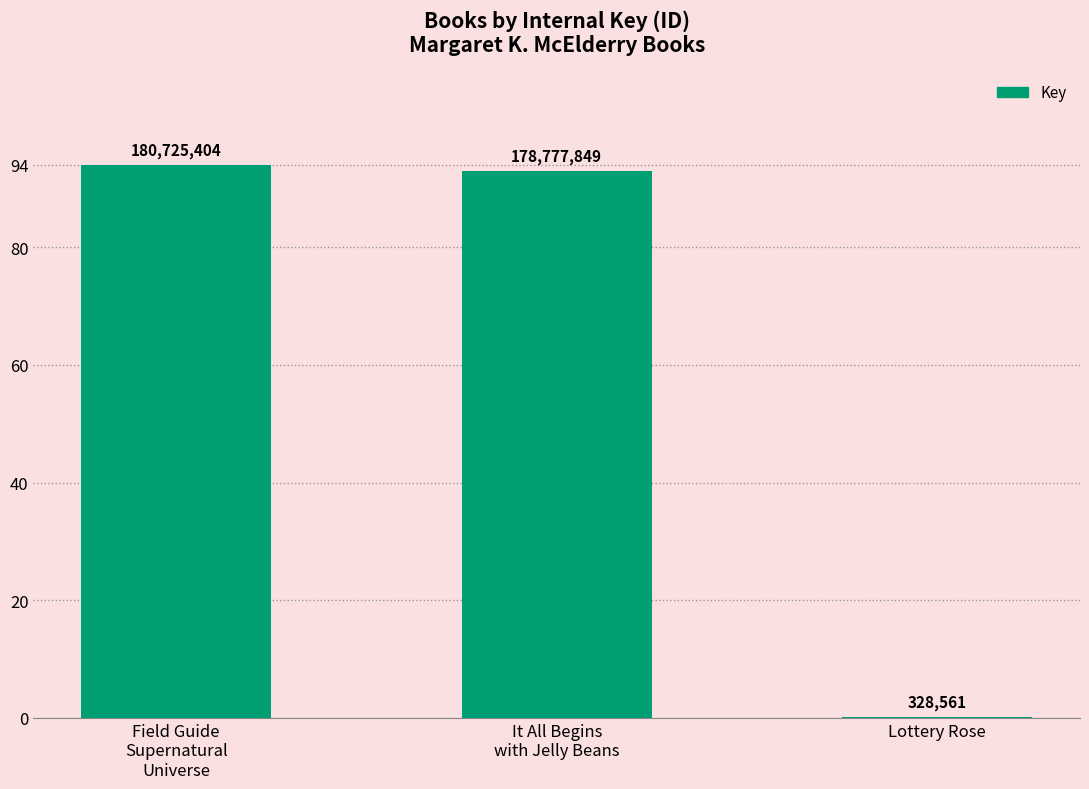

Are the bars horizontal?

No